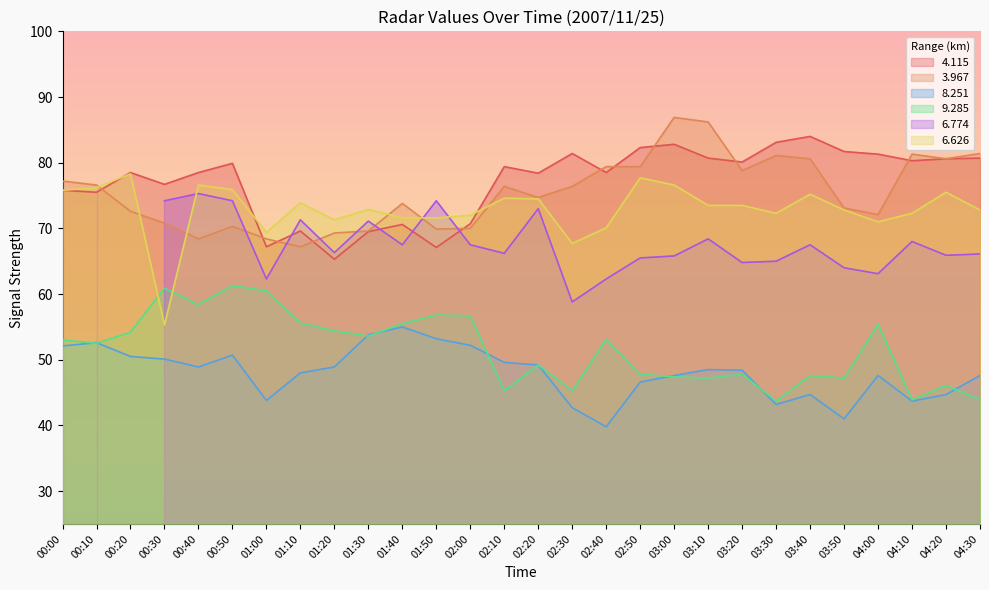

At which label is   8.251 closest to 47?

02:50